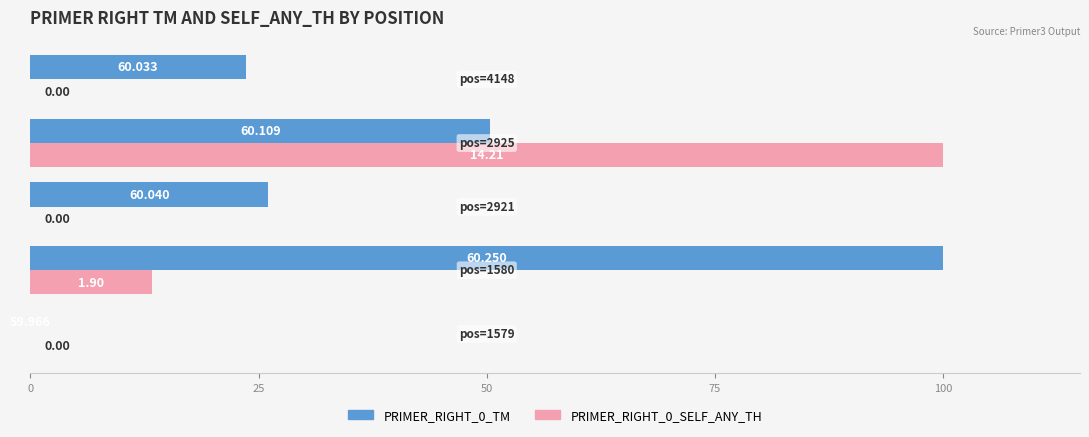

What is the value of the PRIMER_RIGHT_0_SELF_ANY_TH bar at the 2nd from the left?

13.4